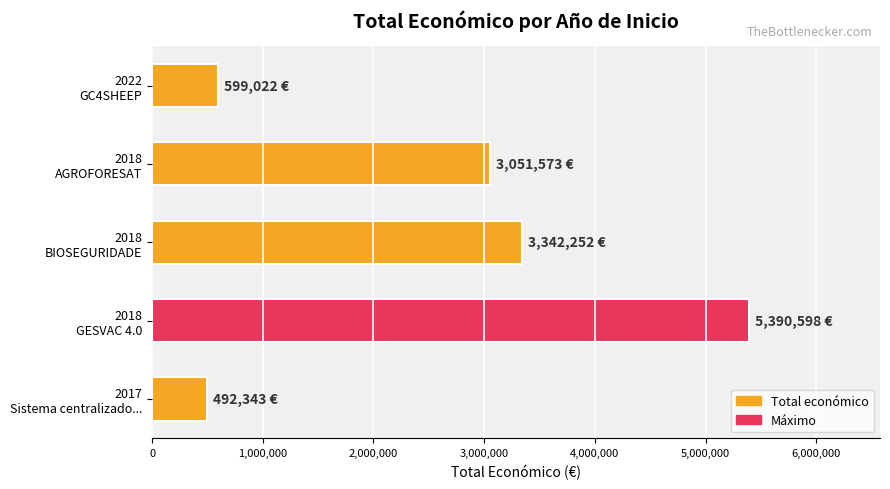

Which label corresponds to the largest value in the chart?

2018
GESVAC 4.0